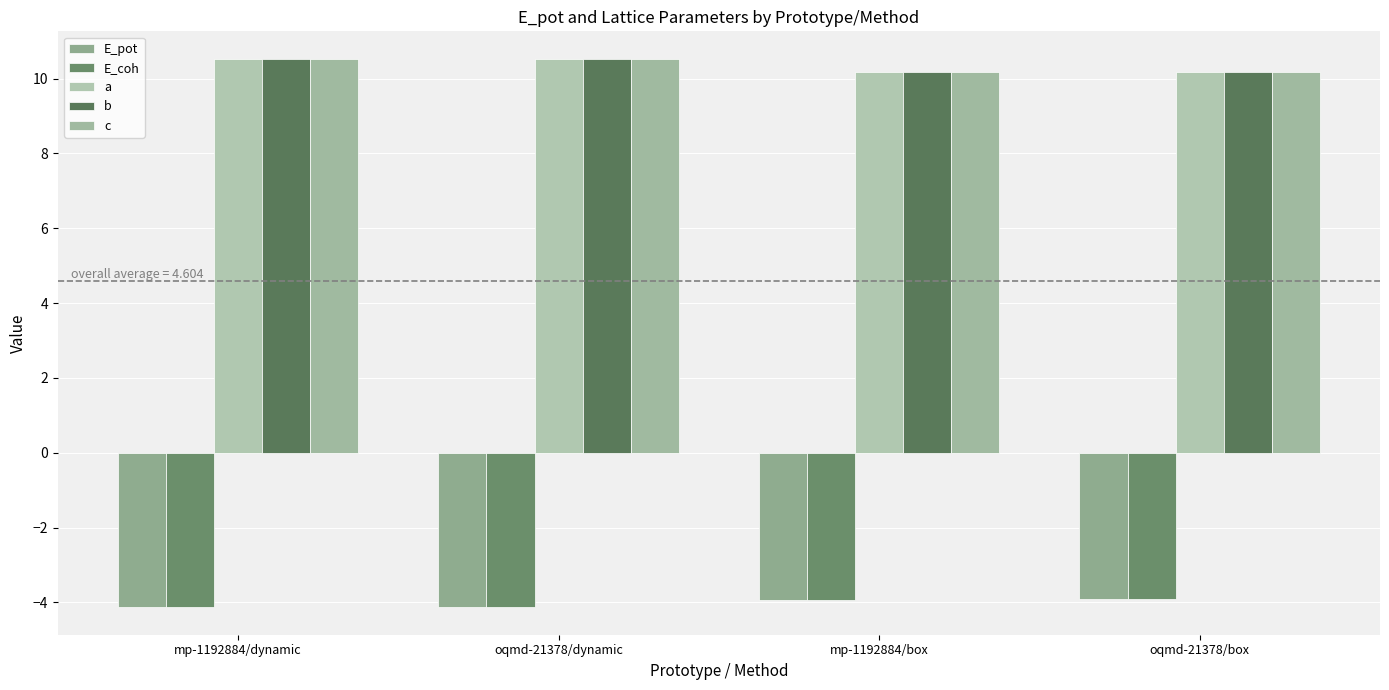

The c series shows 6.6 at mp-1192884/box. True or false?

False